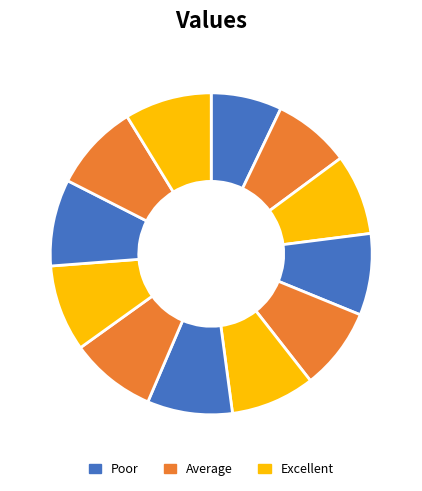

How many segments does this pie chart have?

12